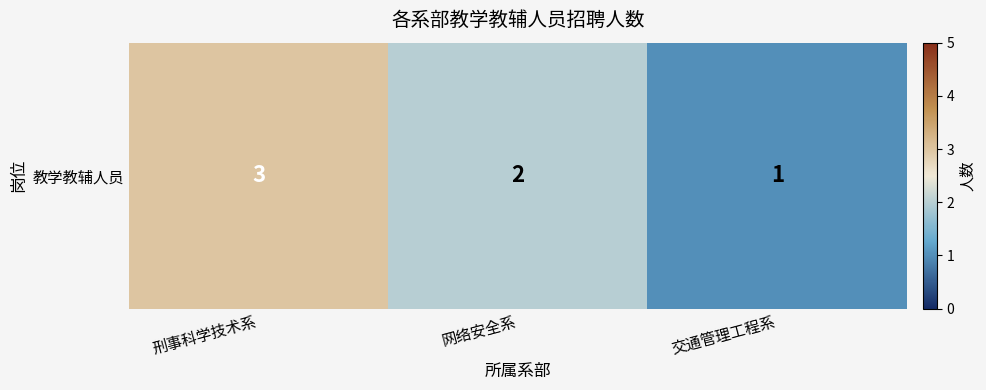

At which category does the chart reach its minimum across all series?

交通管理工程系